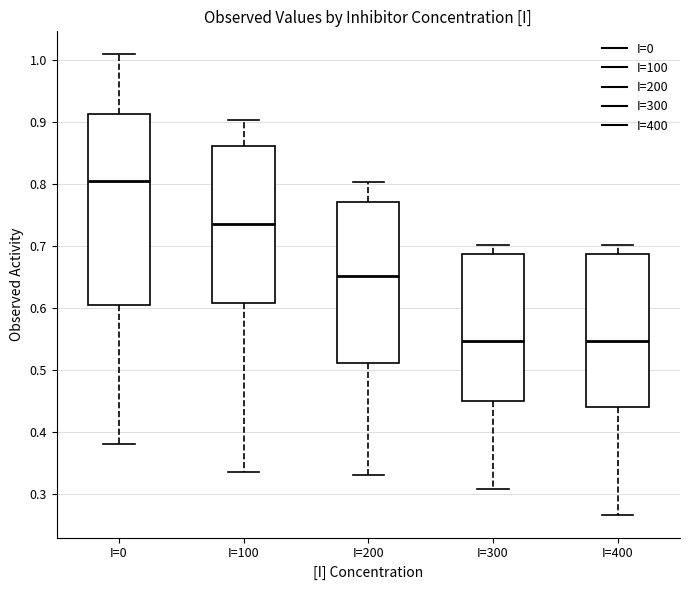

Reading left to right, transcribe this box plot: for each box, give where its median line is, the range the box spans, and where its two whiskers end, as read against the y-axis. The values are not printed on the chart, so give them approximately, as read against the axis.

I=0: median 0.81, box 0.61 to 0.91, whiskers 0.38 to 1.01
I=100: median 0.73, box 0.61 to 0.86, whiskers 0.34 to 0.90
I=200: median 0.65, box 0.51 to 0.77, whiskers 0.33 to 0.80
I=300: median 0.55, box 0.45 to 0.69, whiskers 0.31 to 0.70
I=400: median 0.55, box 0.44 to 0.69, whiskers 0.27 to 0.70